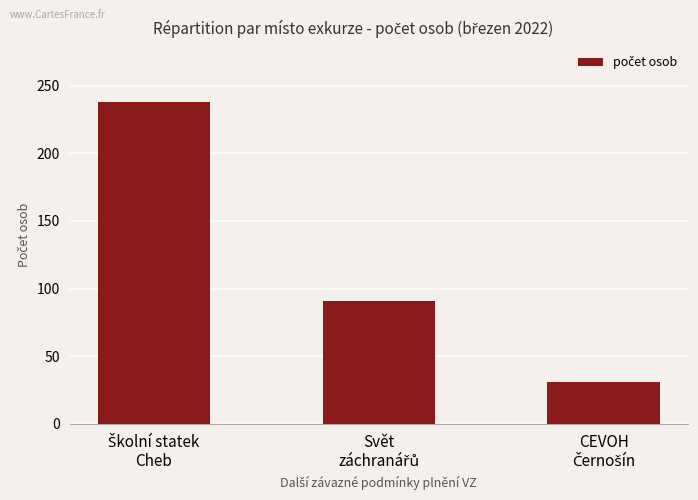

What is the difference between the maximum and minimum values?

207